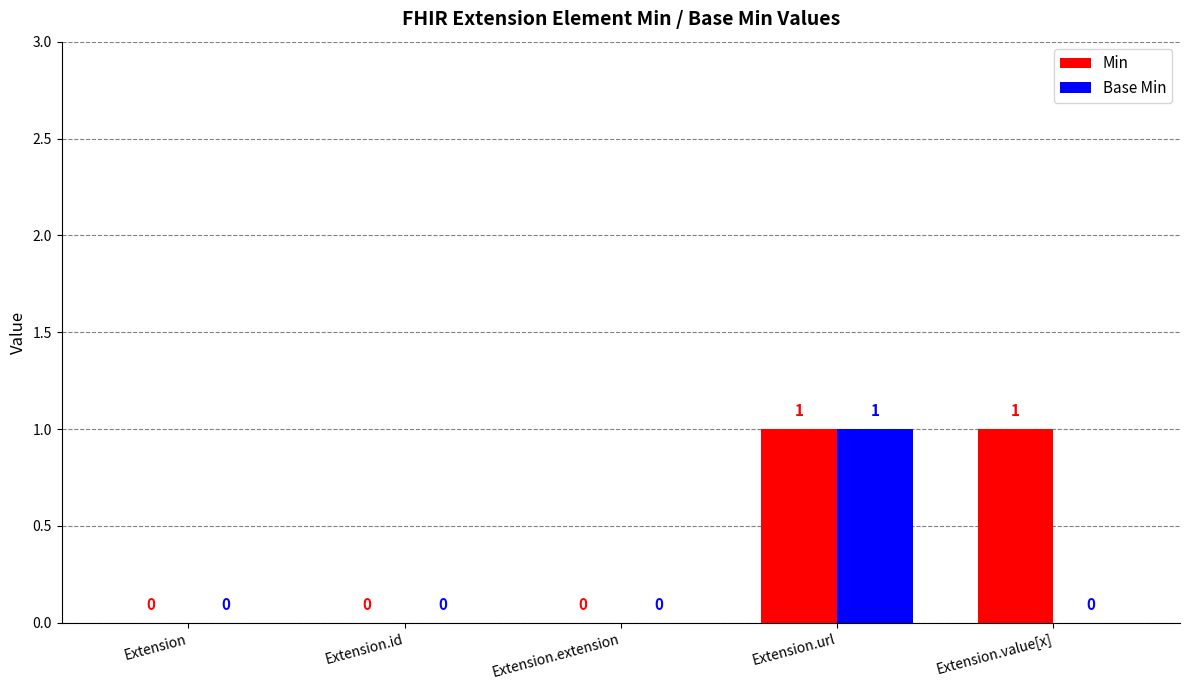

At which category is the sum across all series the highest?

Extension.url